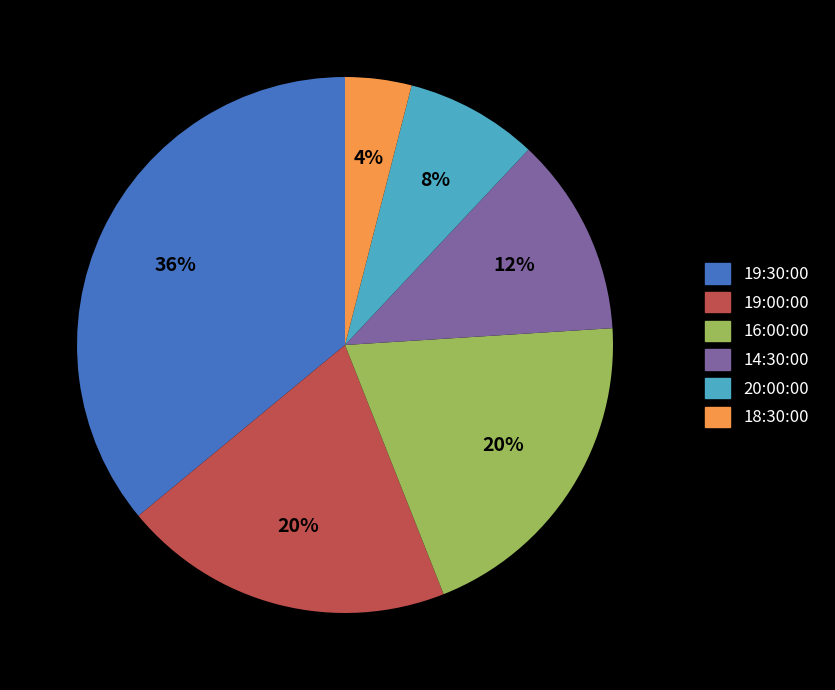

Is there a majority slice in this chart?

No